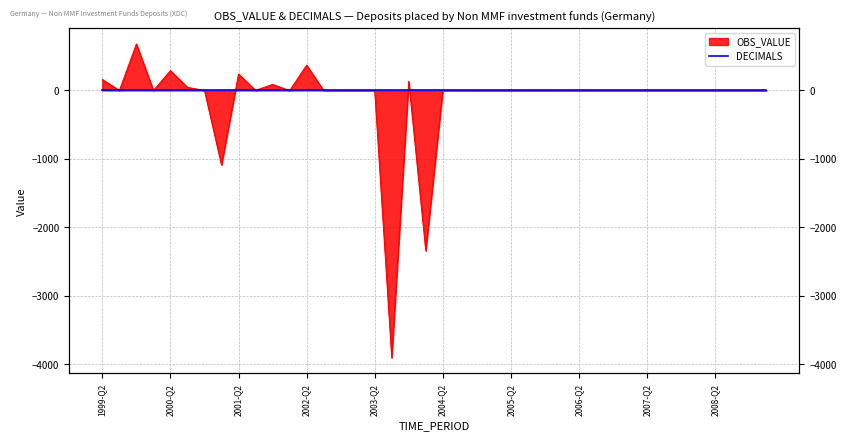

The value at 2003-Q3 is -3908. True or false?

True